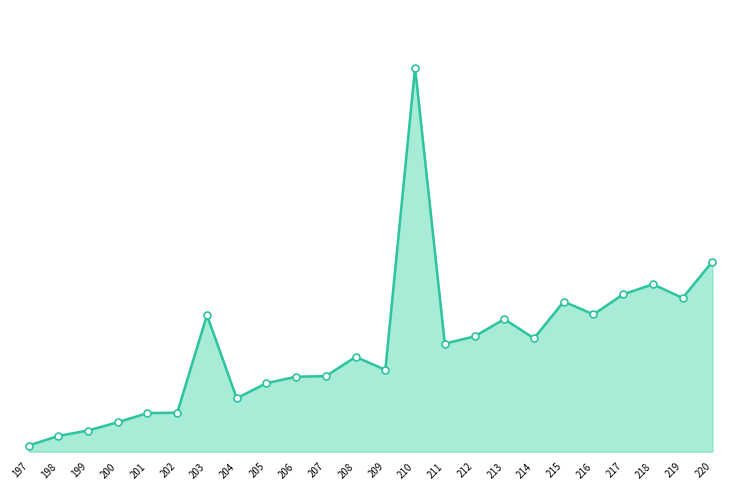

The chart shows a value of 4.3 at 212. True or false?

False